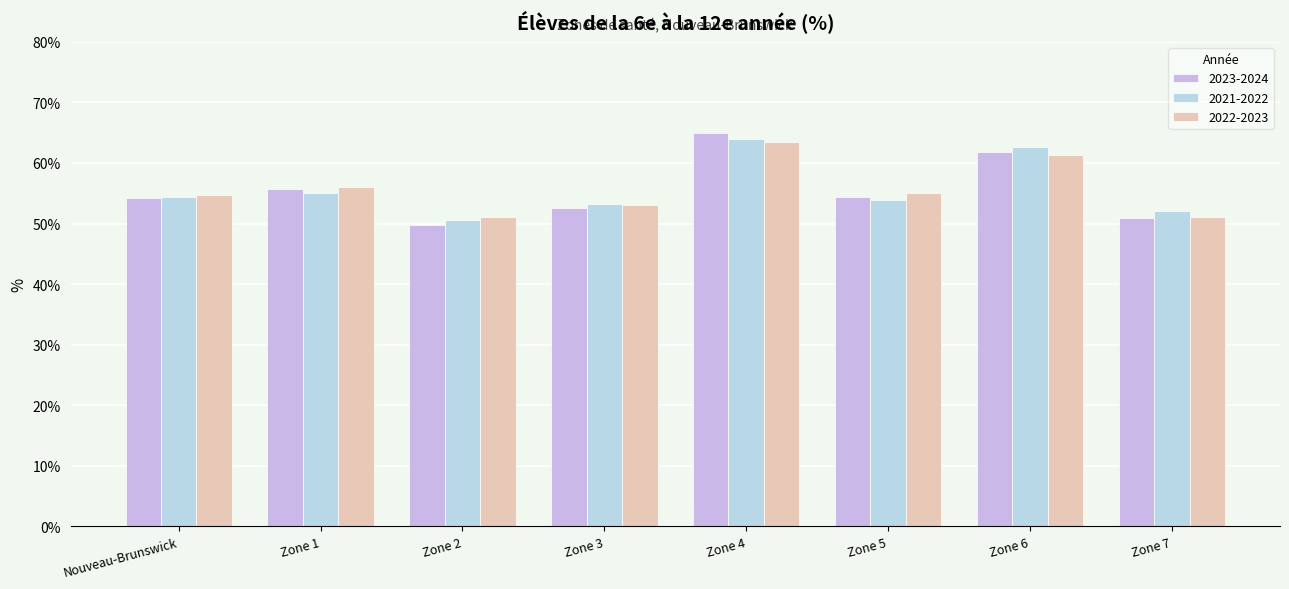

How many bars are there in each group?

3